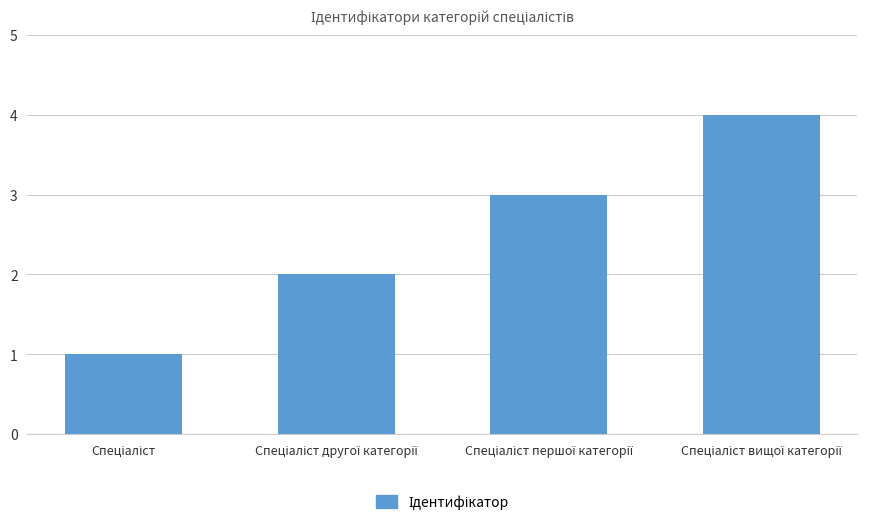

What is the difference between the maximum and minimum values?

3